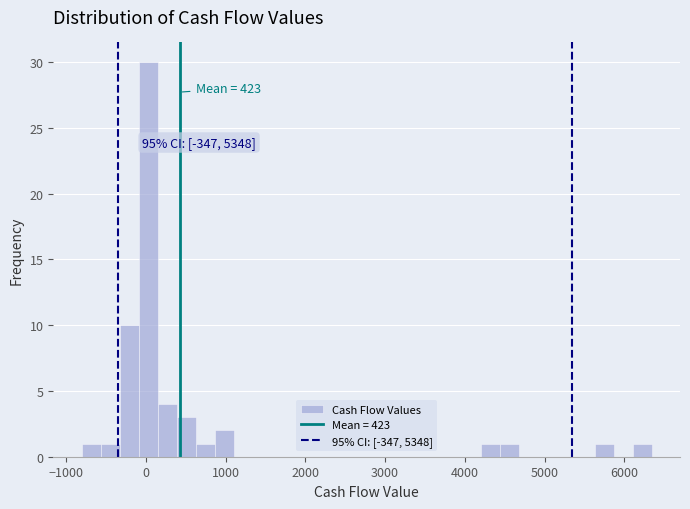

Read against the x-axis, roughly where is the centre of the tallest bar?

0